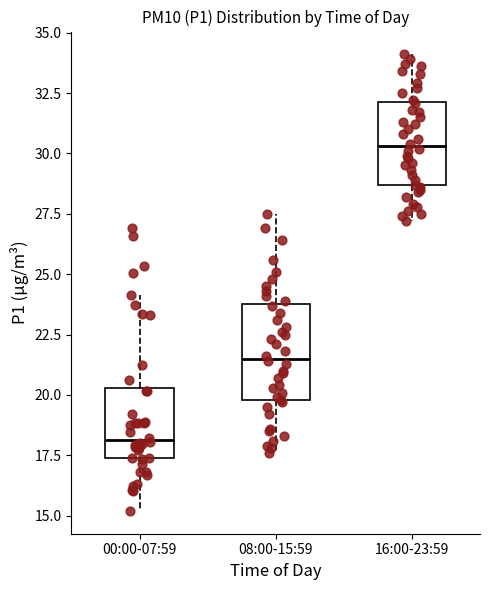

Reading left to right, read every box against the y-axis: the position of its median line, the range the box covers, and the ends of its whiskers. The values are not printed on the chart, so give them approximately, as read against the axis.

00:00-07:59: median 18.0, box 17.5 to 20.5, whiskers 15.0 to 24.0
08:00-15:59: median 21.5, box 20.0 to 24.0, whiskers 17.5 to 27.5
16:00-23:59: median 30.5, box 28.5 to 32.0, whiskers 27.0 to 34.0